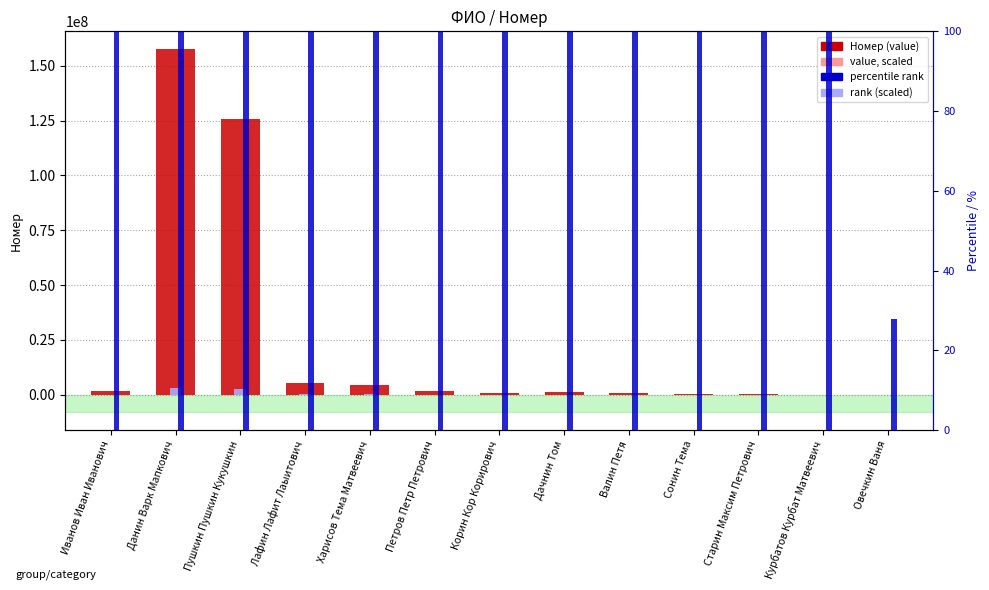

What are all the series names shown in the legend?

Номер, rank (scaled), percentile rank